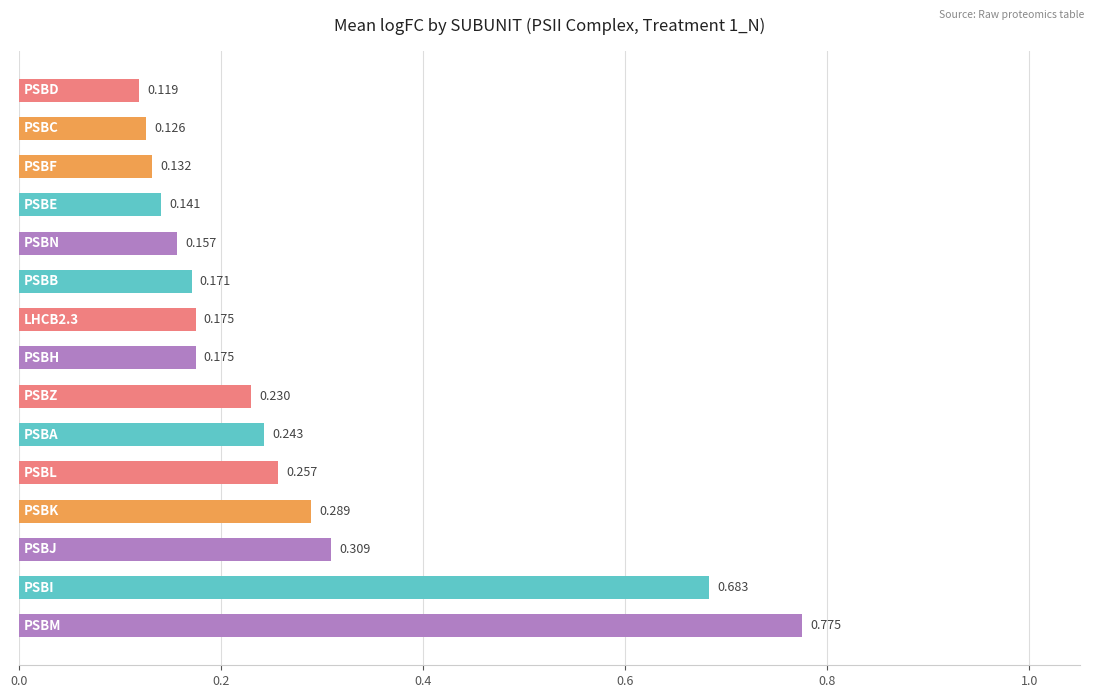

What is the minimum value shown in the chart?

0.1